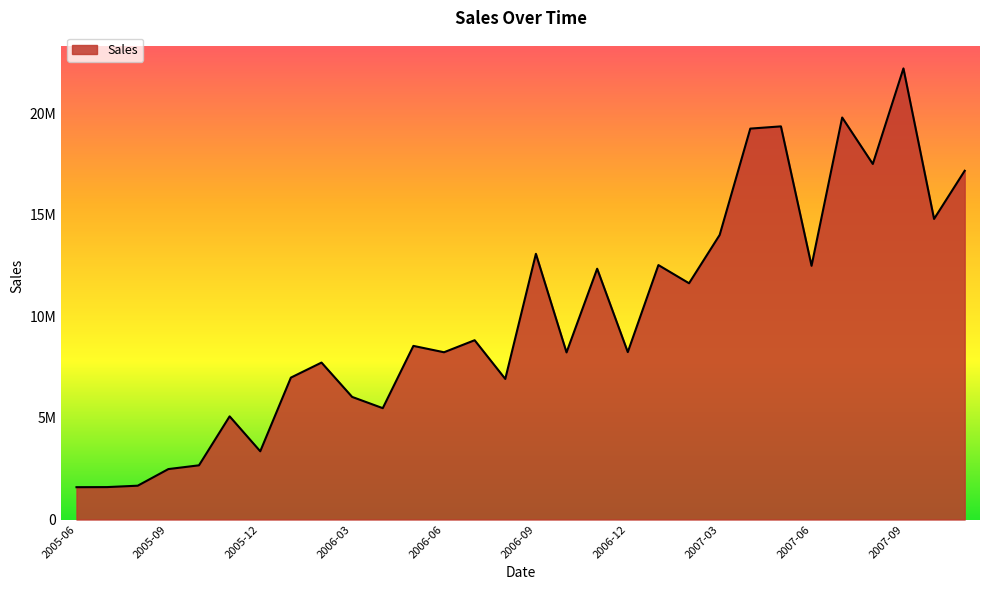

Does the chart display data point markers on the line(s)?

No